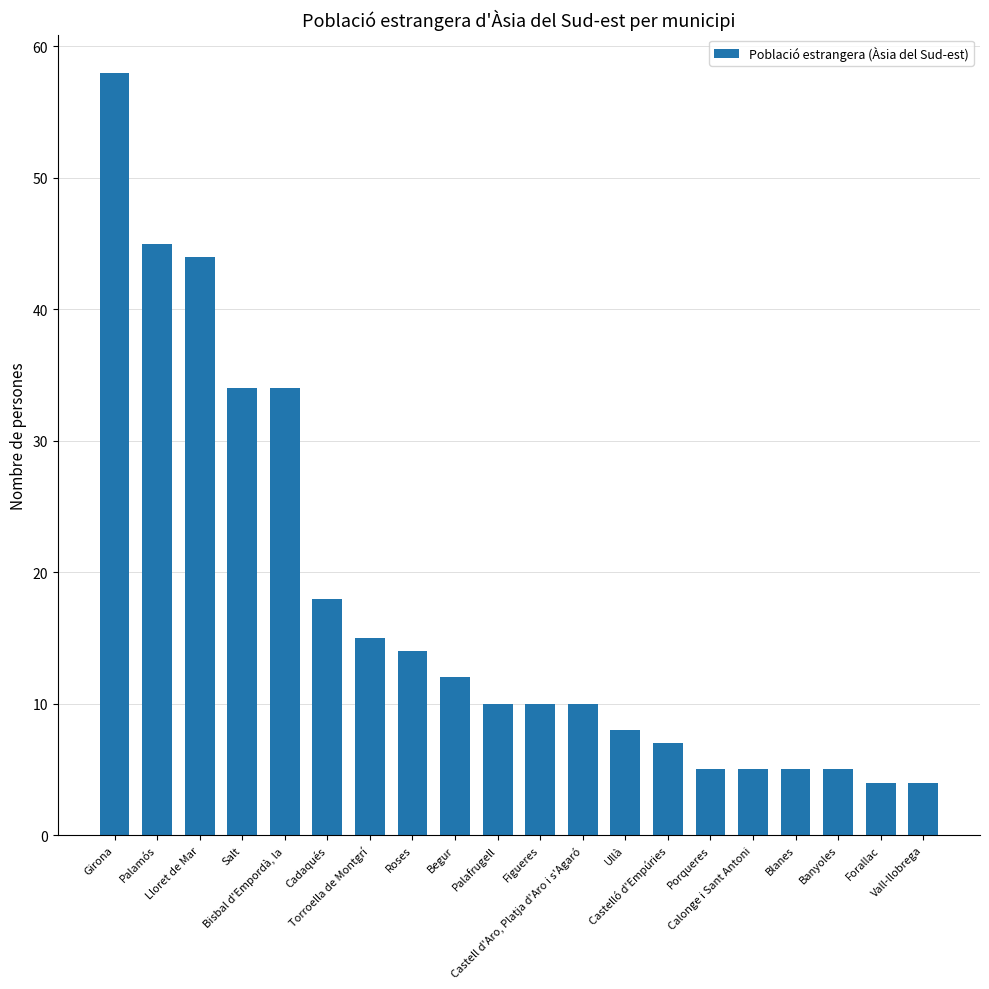

Which has a higher value, Figueres or Palamós?

Palamós